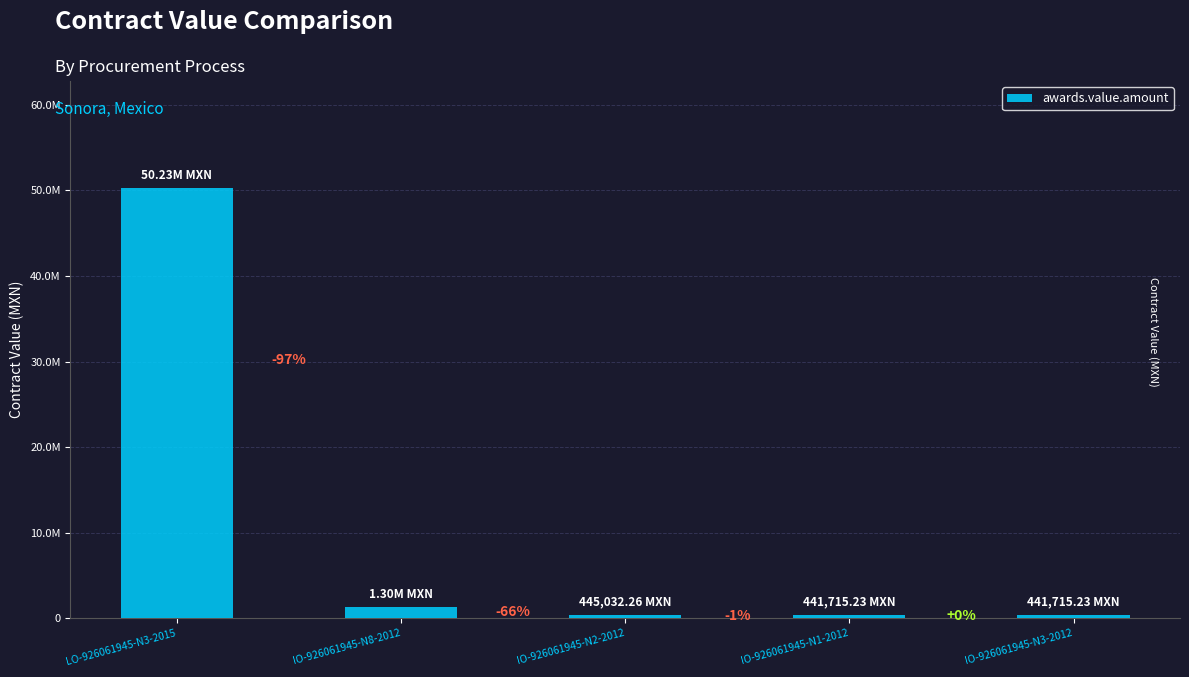

Reading right to left, list all the values displayed in this chart.

441715.2	441715.2	445032.3	1297051.3	50230736.2